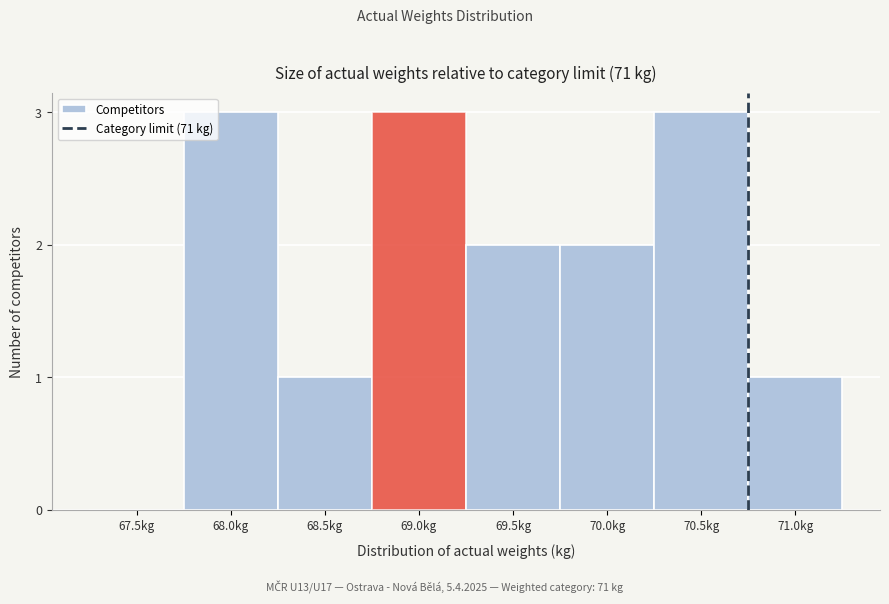

Reading left to right, list all the values displayed in this chart.

67.5kg=0	68.0kg=3	68.5kg=1	69.0kg=3	69.5kg=2	70.0kg=2	70.5kg=3	71.0kg=1